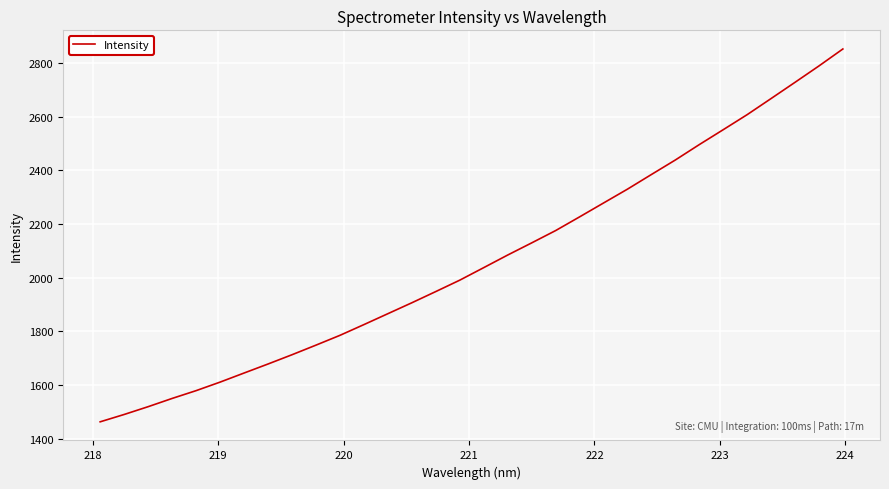

What is the smallest value displayed?

1463.1